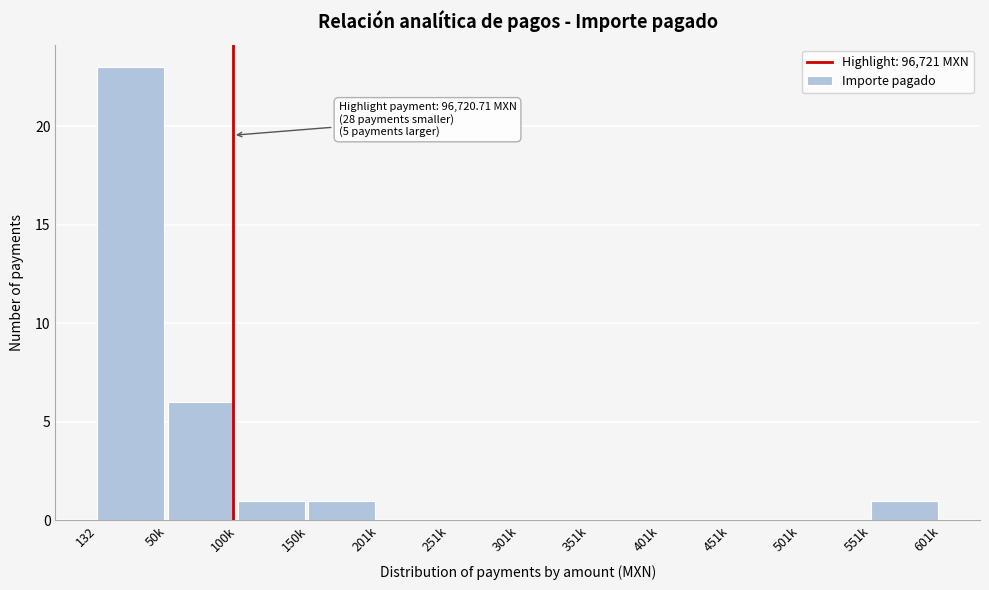

Reading right to left, transcribe all the data shown in this chart.

551k=1	501k=0	451k=0	401k=0	351k=0	301k=0	251k=0	201k=0	150k=1	100k=1	50k=6	132=23